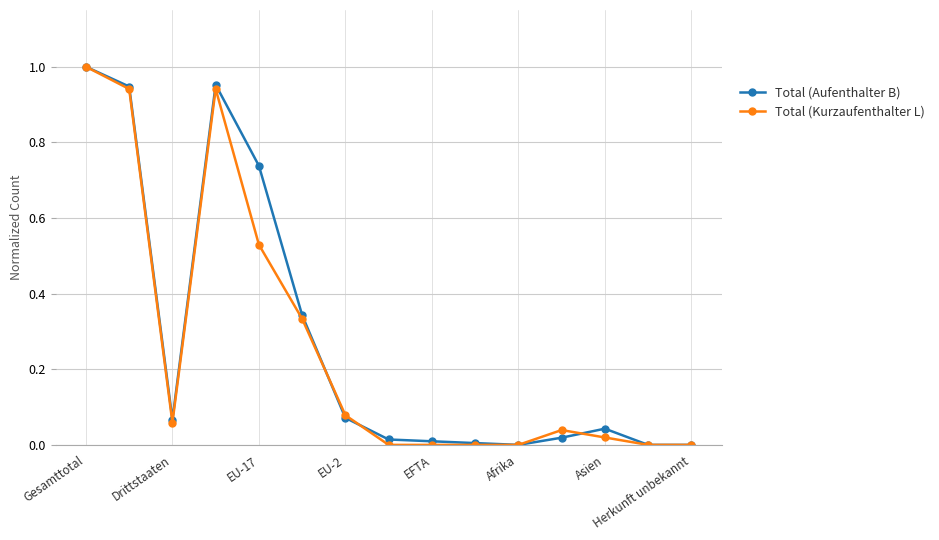

True or false: Total (Aufenthalter B) has more than 1 interior local peaks.

True